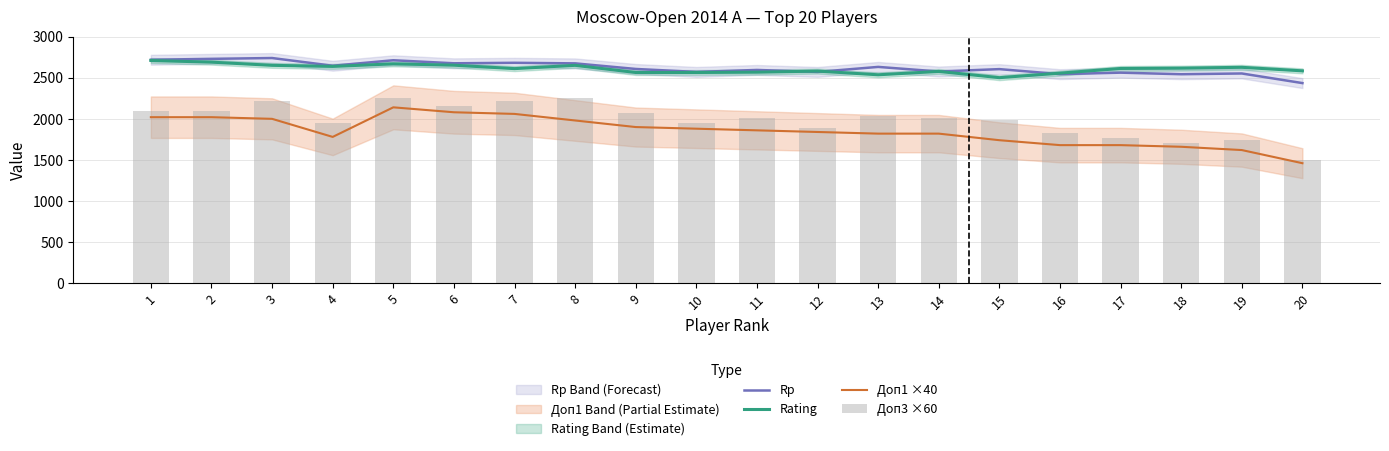

Between 17 and 20, which series saw the biggest shift?

Доп3 ×60